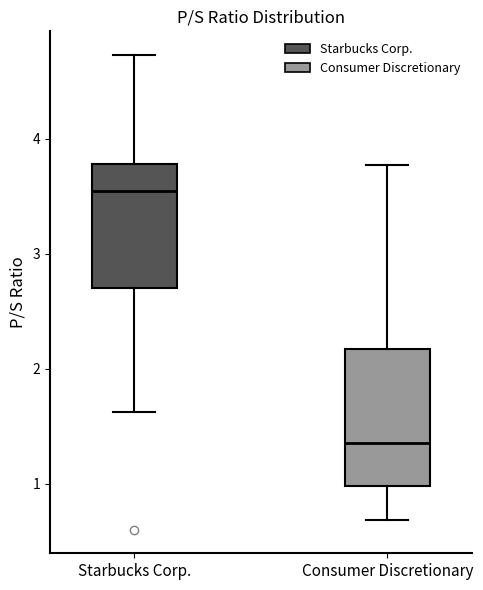

Where does the upper whisker of the box for Consumer Discretionary end on the y-axis? The values are not printed on the chart, so give them approximately, as read against the axis.

3.8